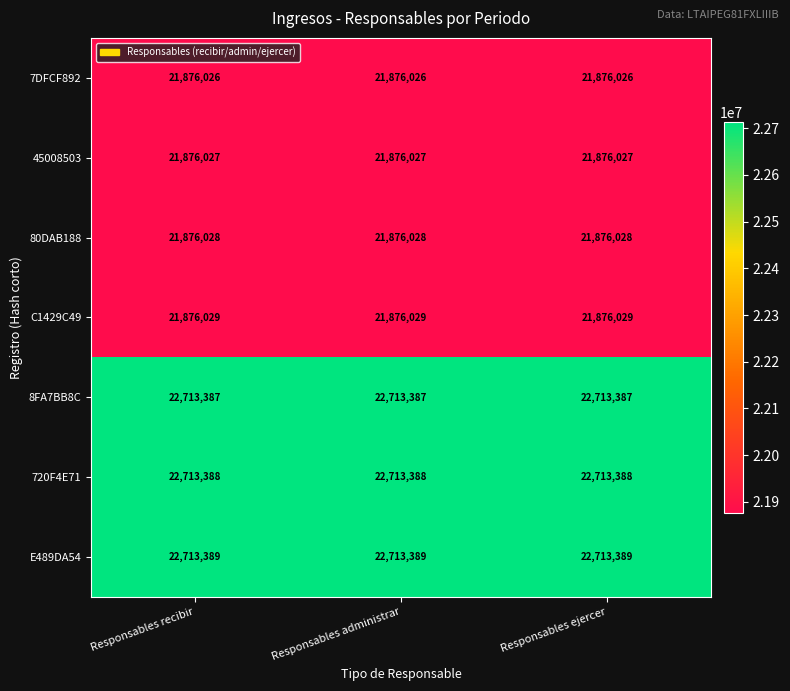

List the series in order of their peak value, lowest first.

7DFCF892, 45008503, 80DAB188, C1429C49, 8FA7BB8C, 720F4E71, E489DA54